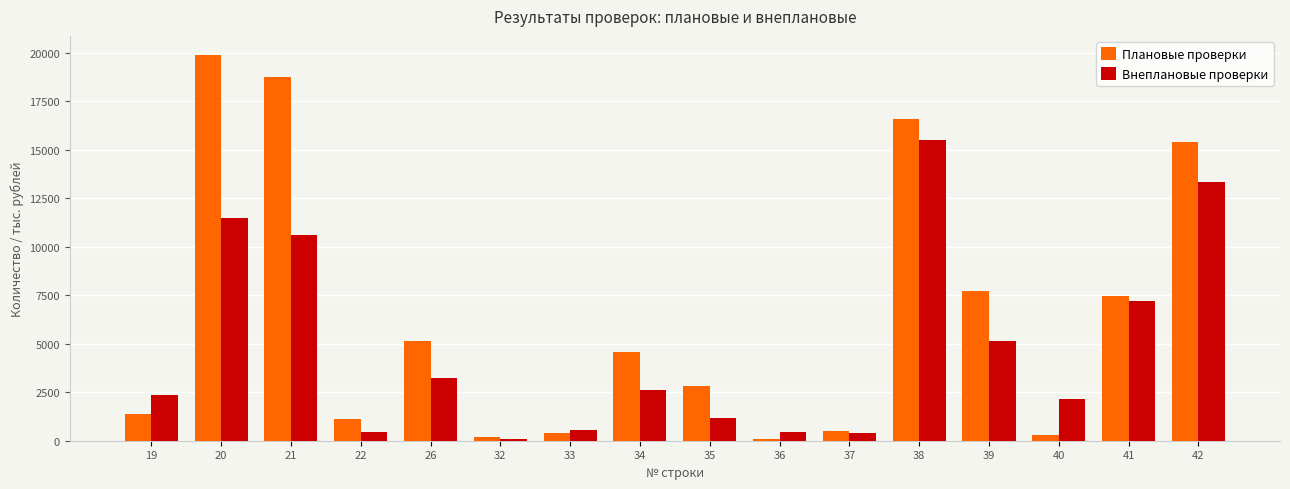

What are all the series names shown in the legend?

Плановые проверки, Внеплановые проверки